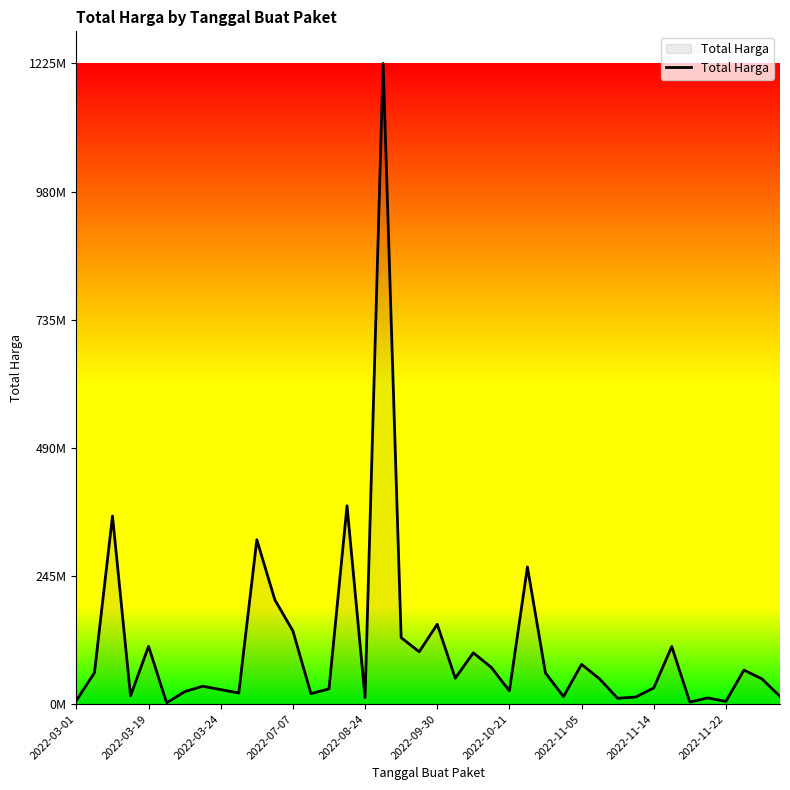

Is this an area chart (filled region under the line)?

Yes